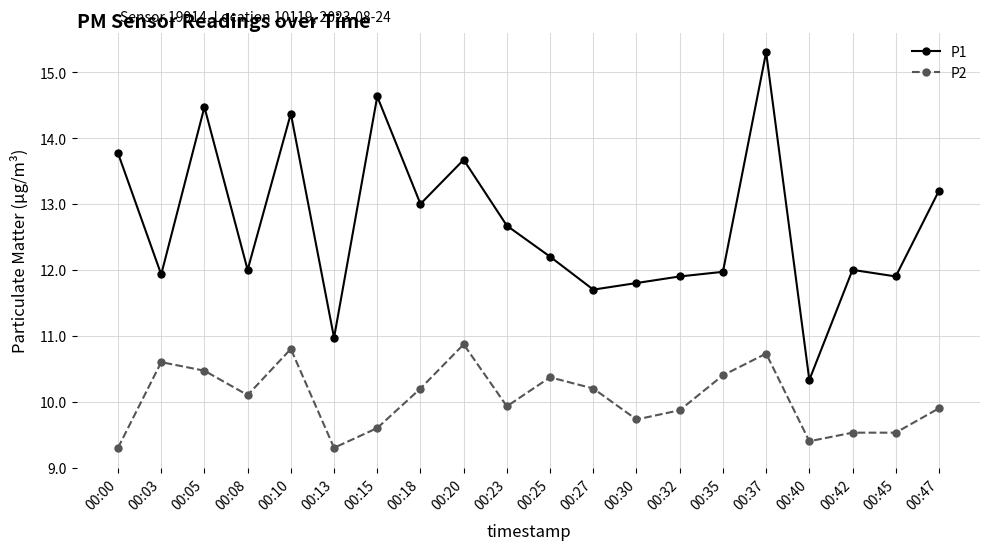

What is the difference between the second highest and second lowest values in the P2 series?

1.5